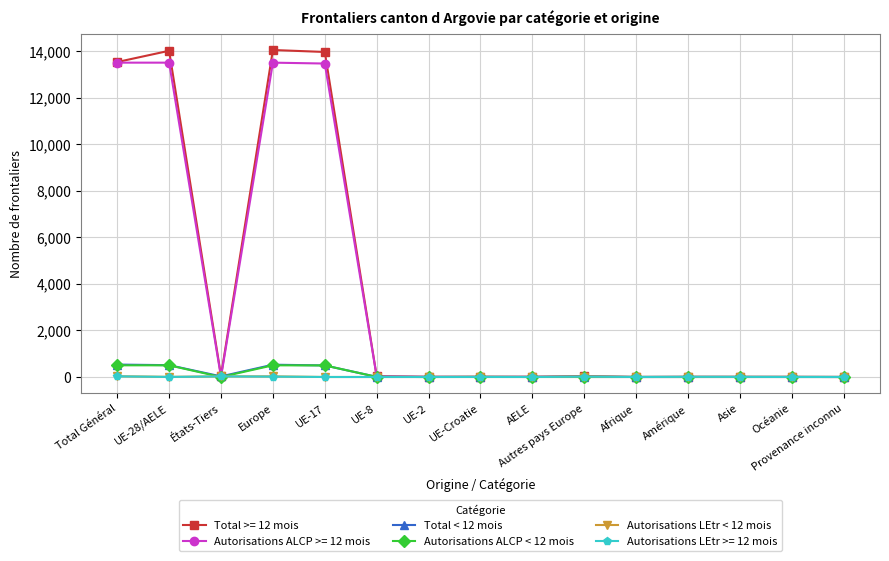

Which series has the widest spread of values?

Total >= 12 mois